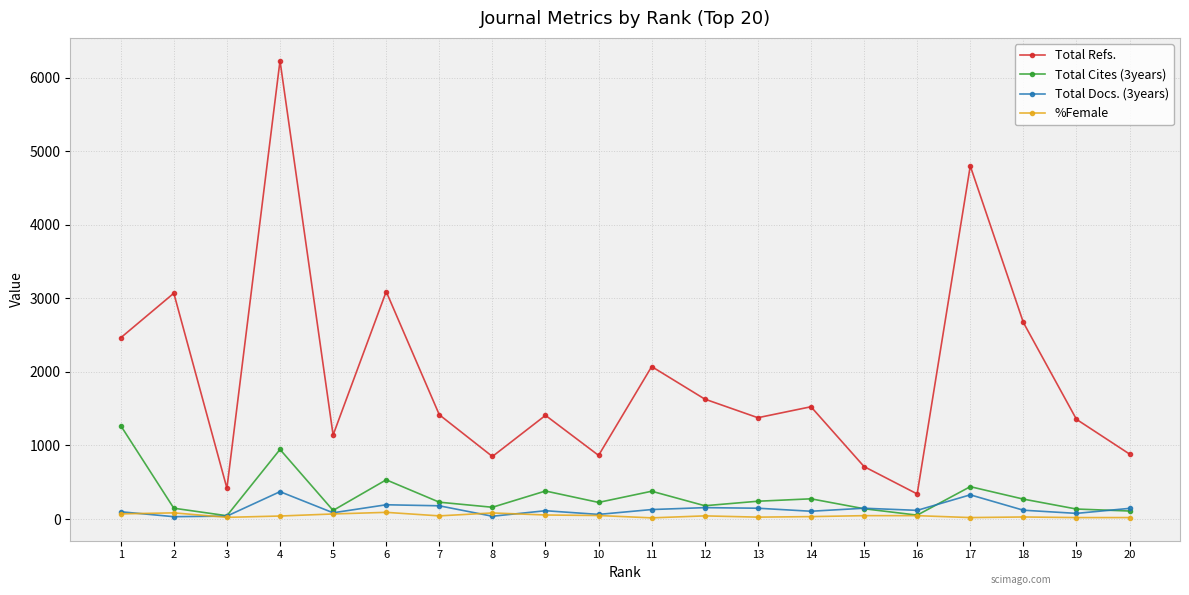

What are all the series names shown in the legend?

Total Refs., Total Cites (3years), Total Docs. (3years), %Female